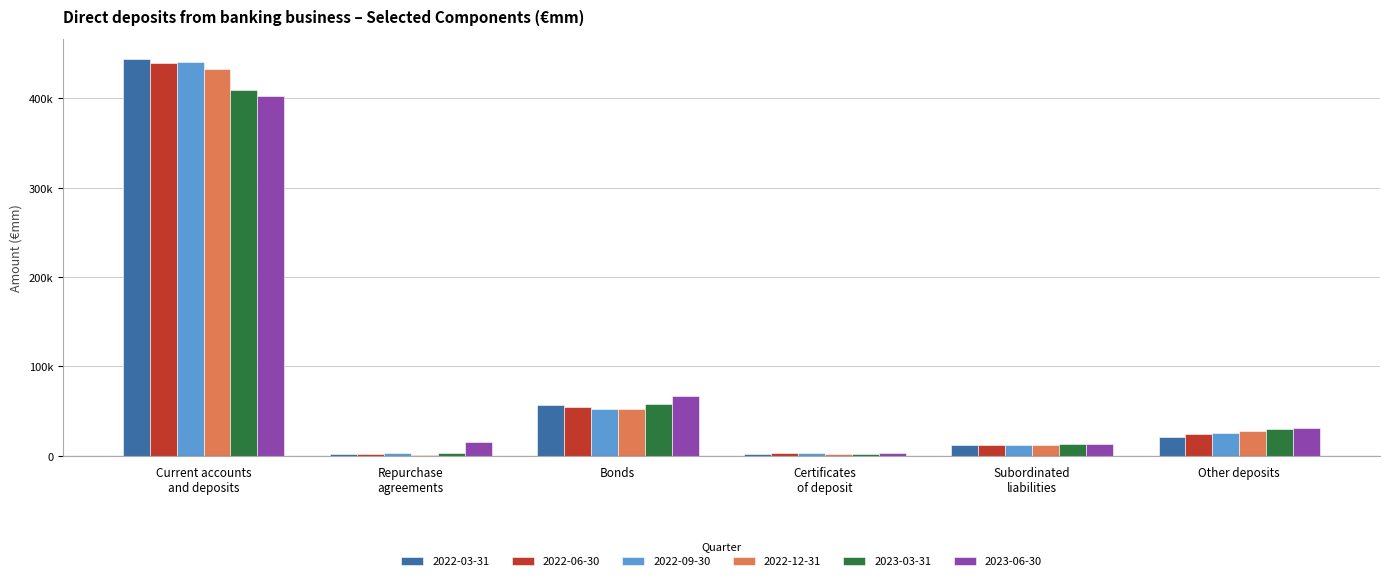

What are all the series names shown in the legend?

2022-03-31, 2022-06-30, 2022-09-30, 2022-12-31, 2023-03-31, 2023-06-30